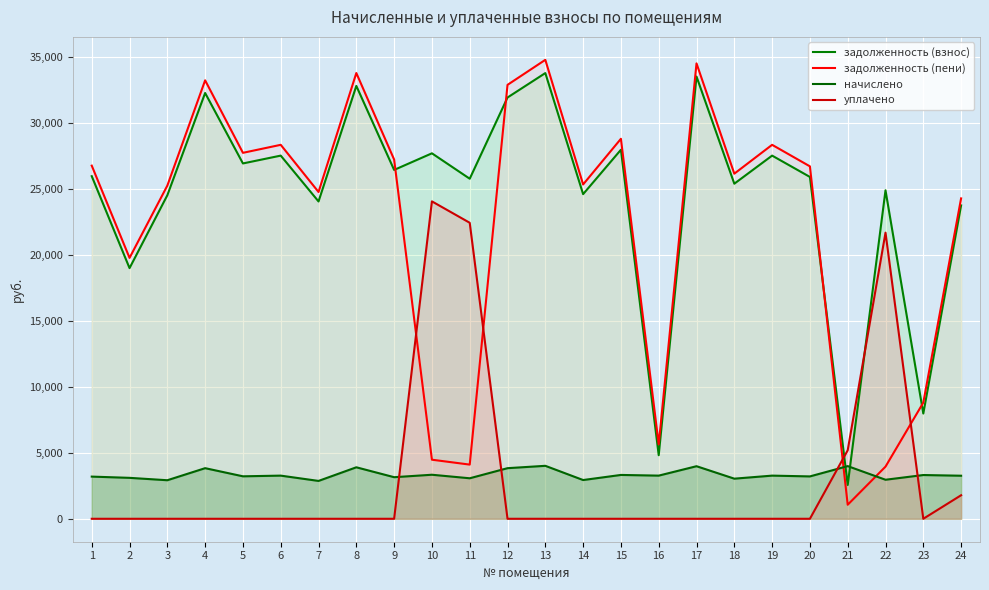

Between 11 and 1, which is larger?

1